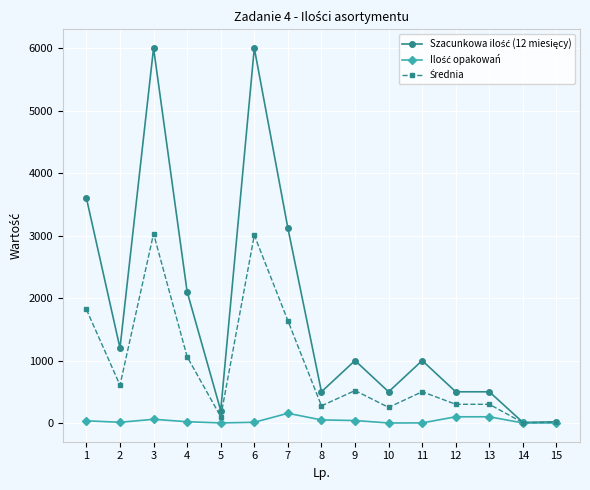

How many data points does each series have?

15